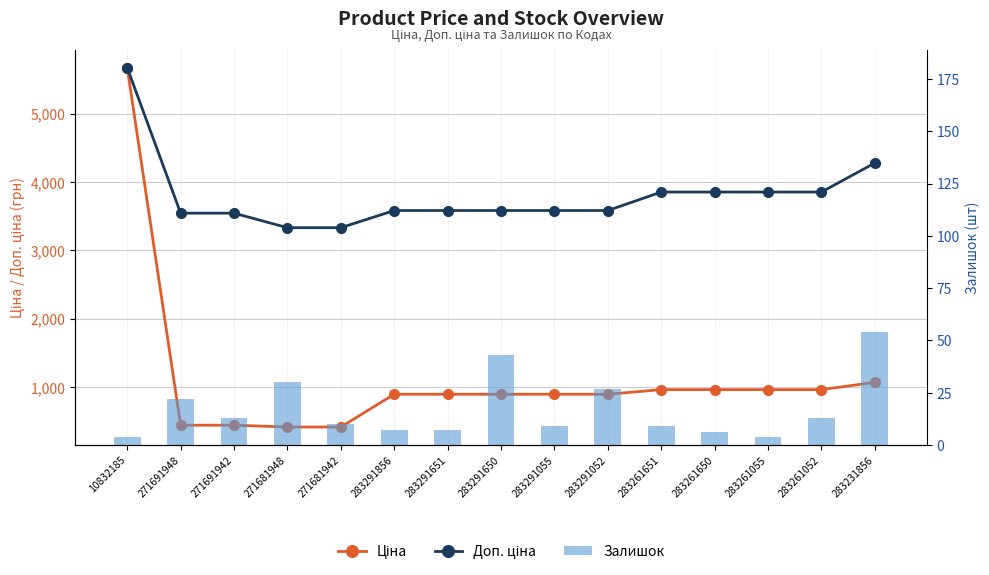

Rank the series at 283291052 from highest to lowest value.

Доп. ціна, Ціна, Залишок